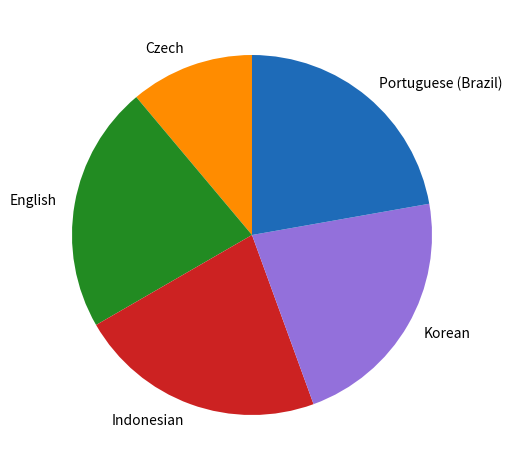

Does Indonesian represent more than half of the total?

No